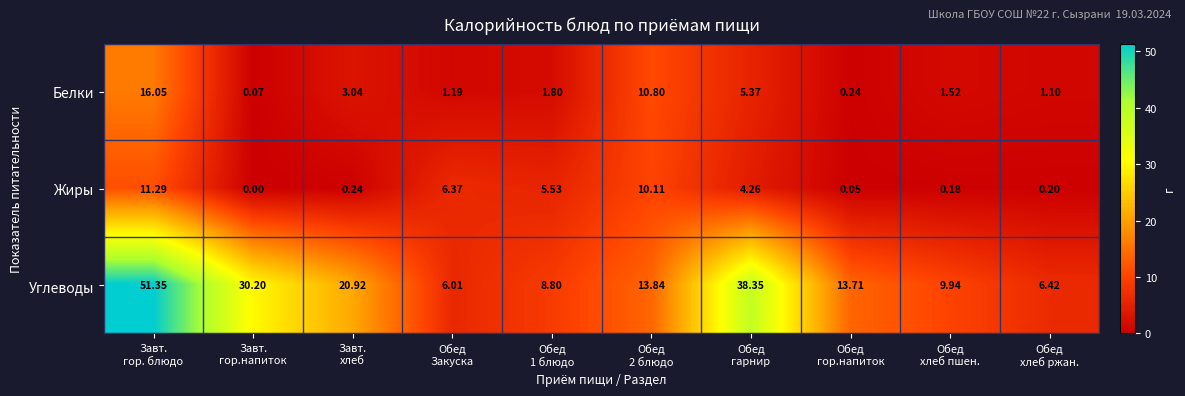

Which series has the largest range (max minus min)?

Углеводы